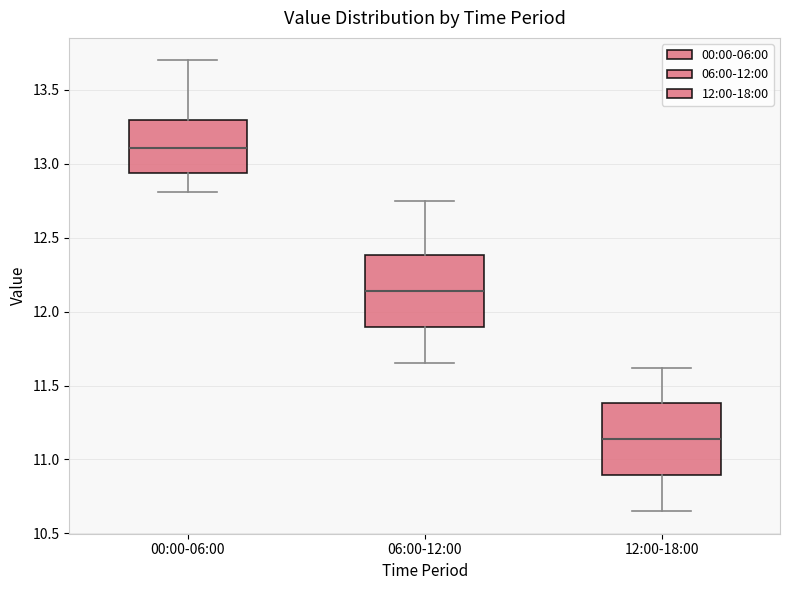

Where does the upper whisker of the box for 12:00-18:00 end on the y-axis? The values are not printed on the chart, so give them approximately, as read against the axis.

11.60